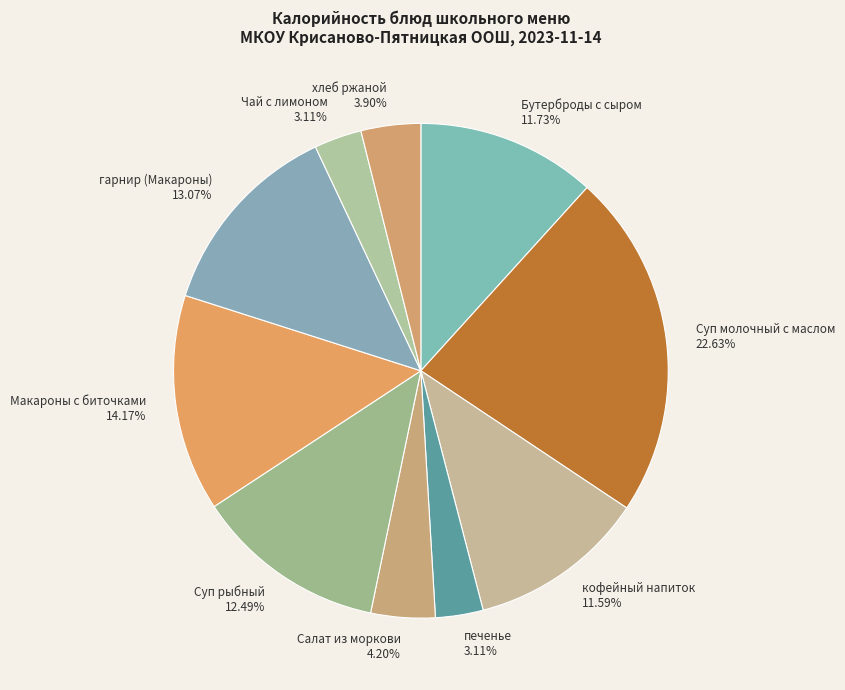

Combined, what portion of the pie is печенье and Бутерброды с сыром?

14.8%